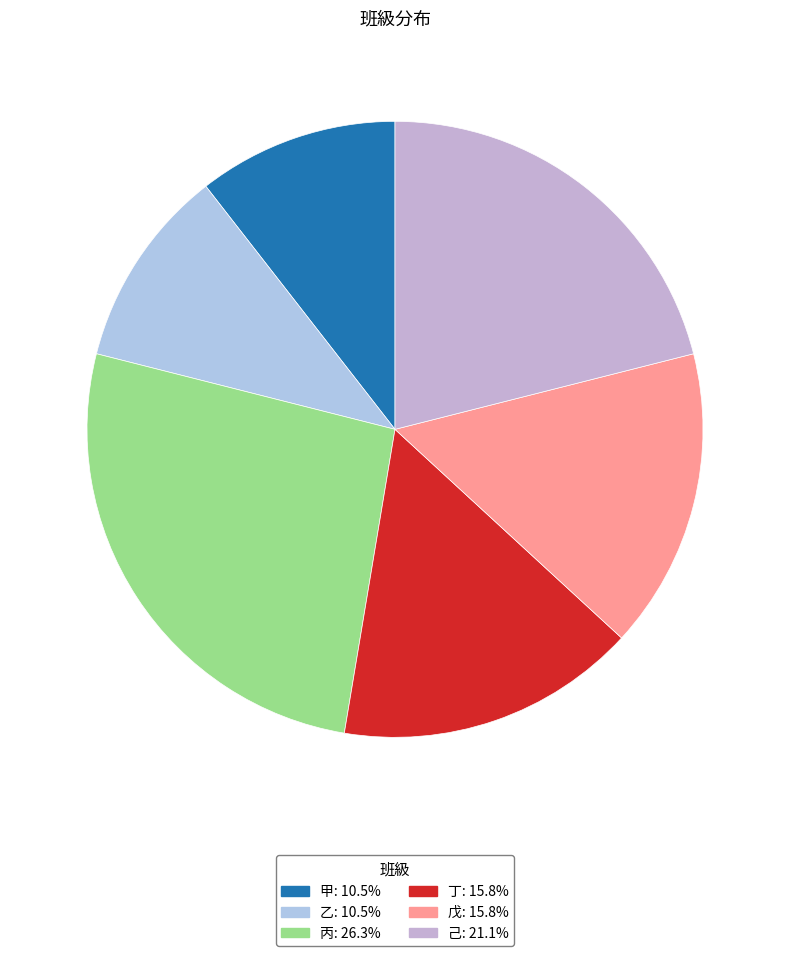

Count the number of slices in the pie.

6